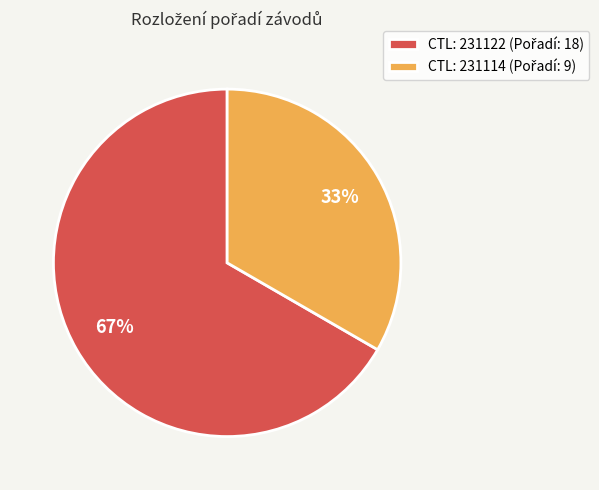

To the nearest percent, what is the average slice percentage?

50%